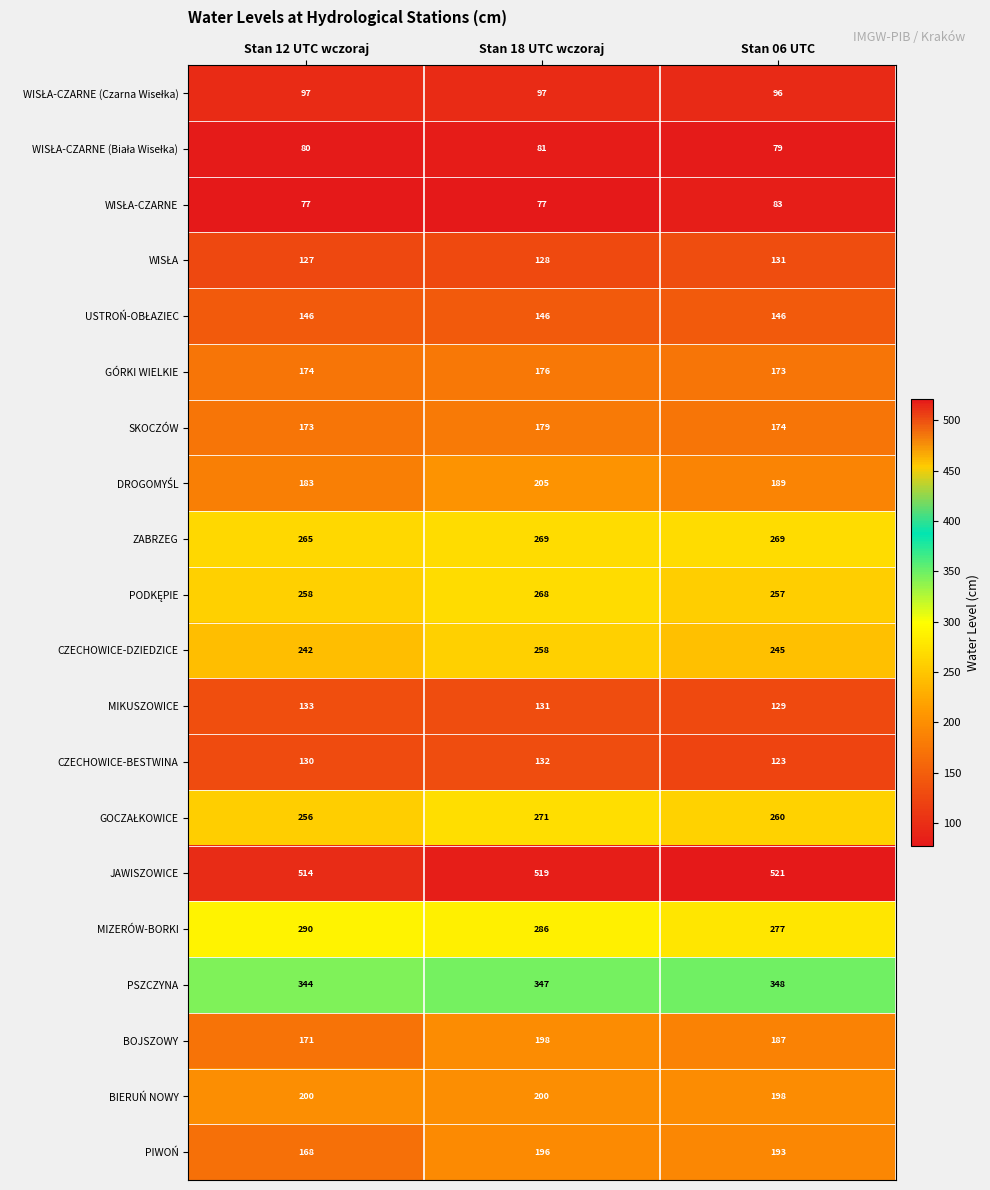

What is the sum of the CZECHOWICE-DZIEDZICE values at Stan 06 UTC and Stan 18 UTC wczoraj?

503